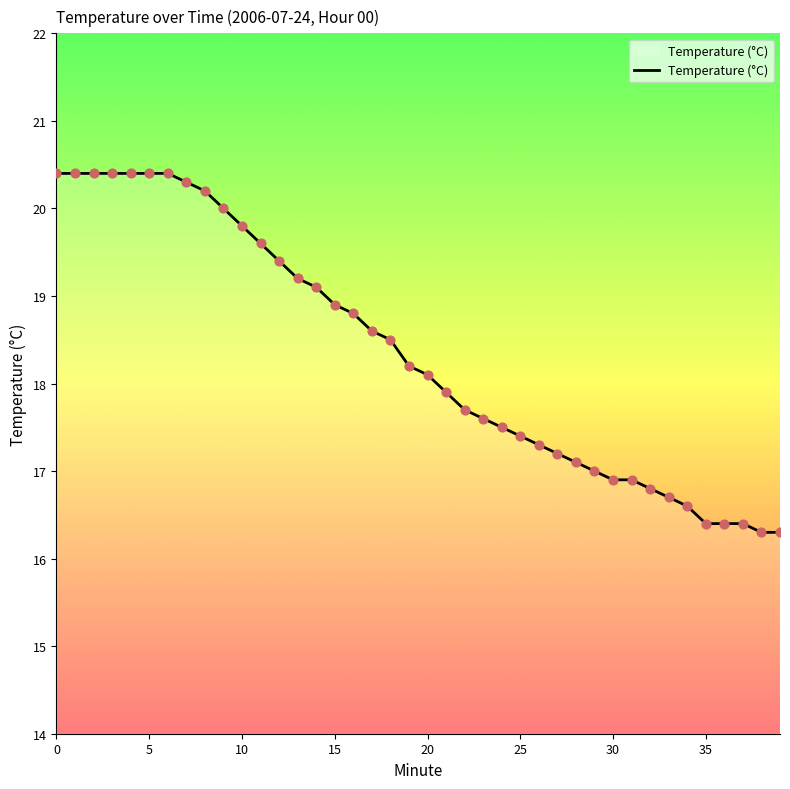

What is the maximum value shown in the chart?

20.4